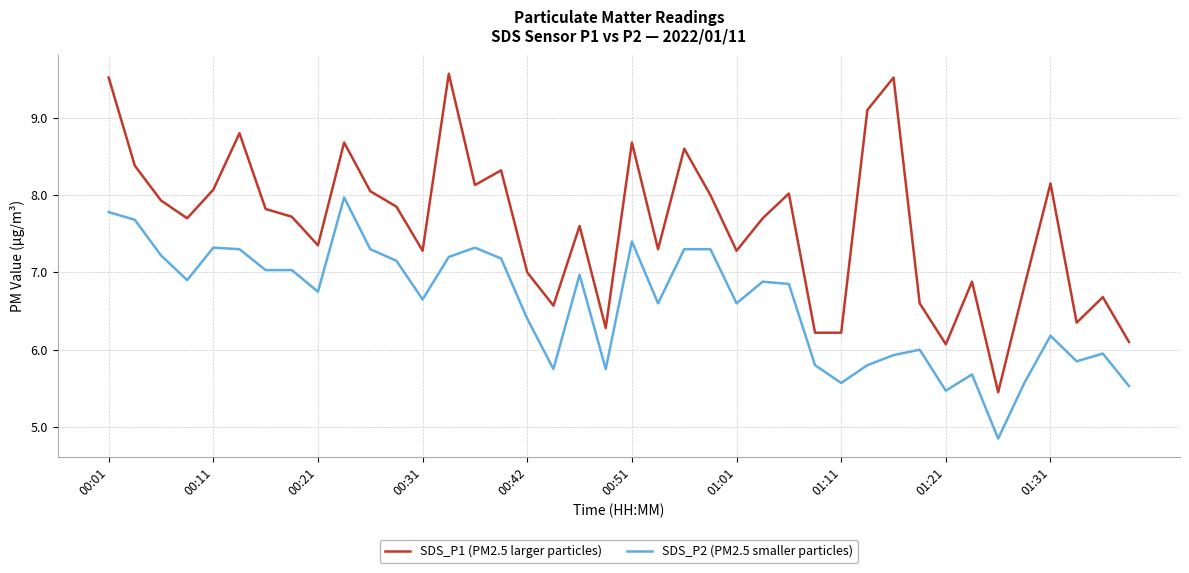

What is the highest value of the SDS_P1 (PM2.5 larger particles) series?

9.6